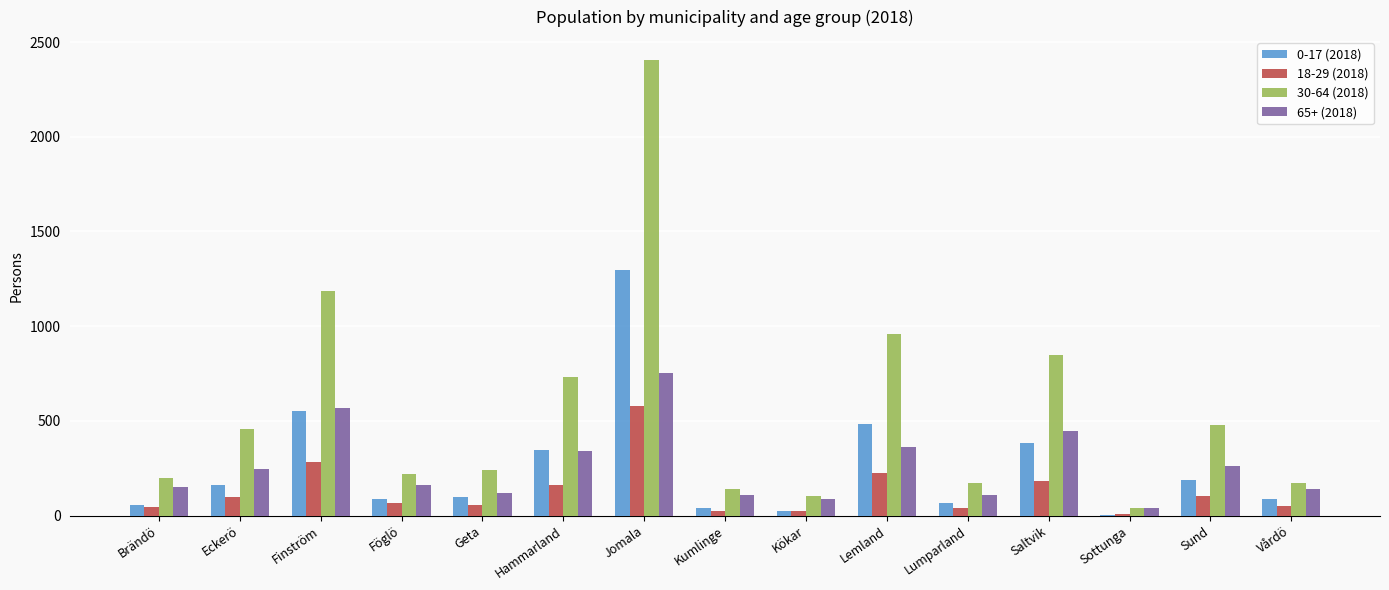

Between Föglö and Sund, which series saw the biggest shift?

30-64 (2018)